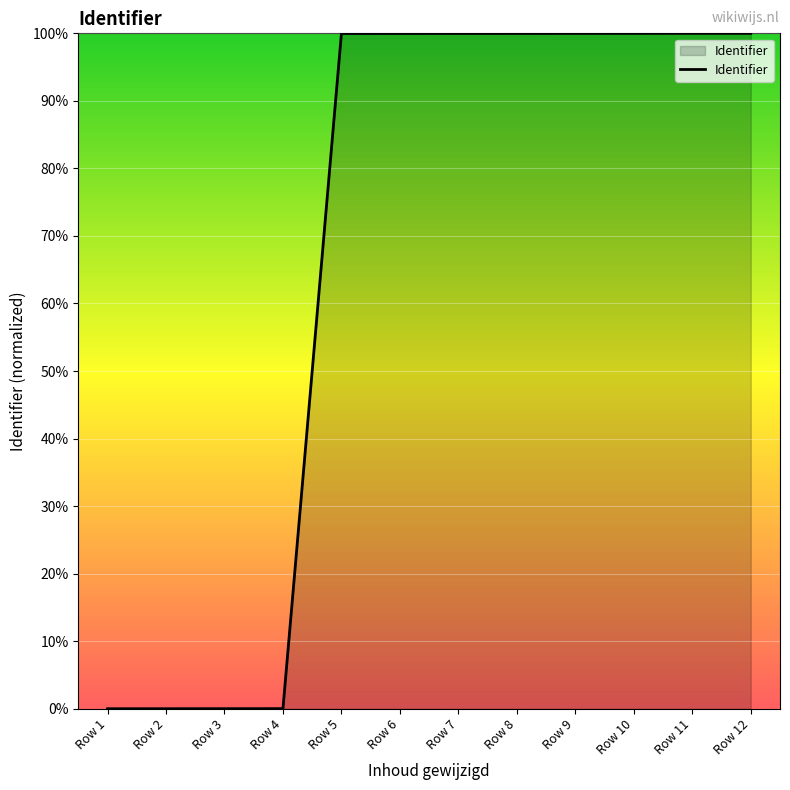

Does the chart have visible grid lines?

Yes